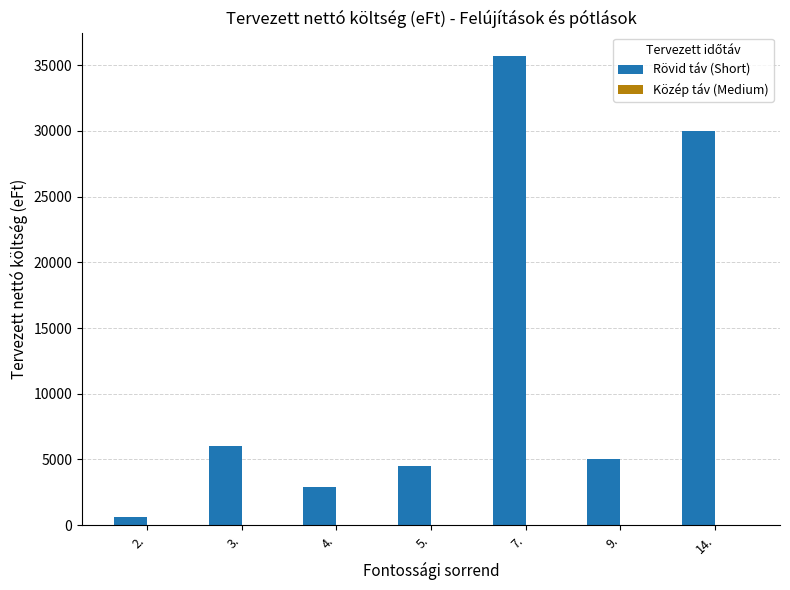

Is it true that the value at 4. is 2900?

True